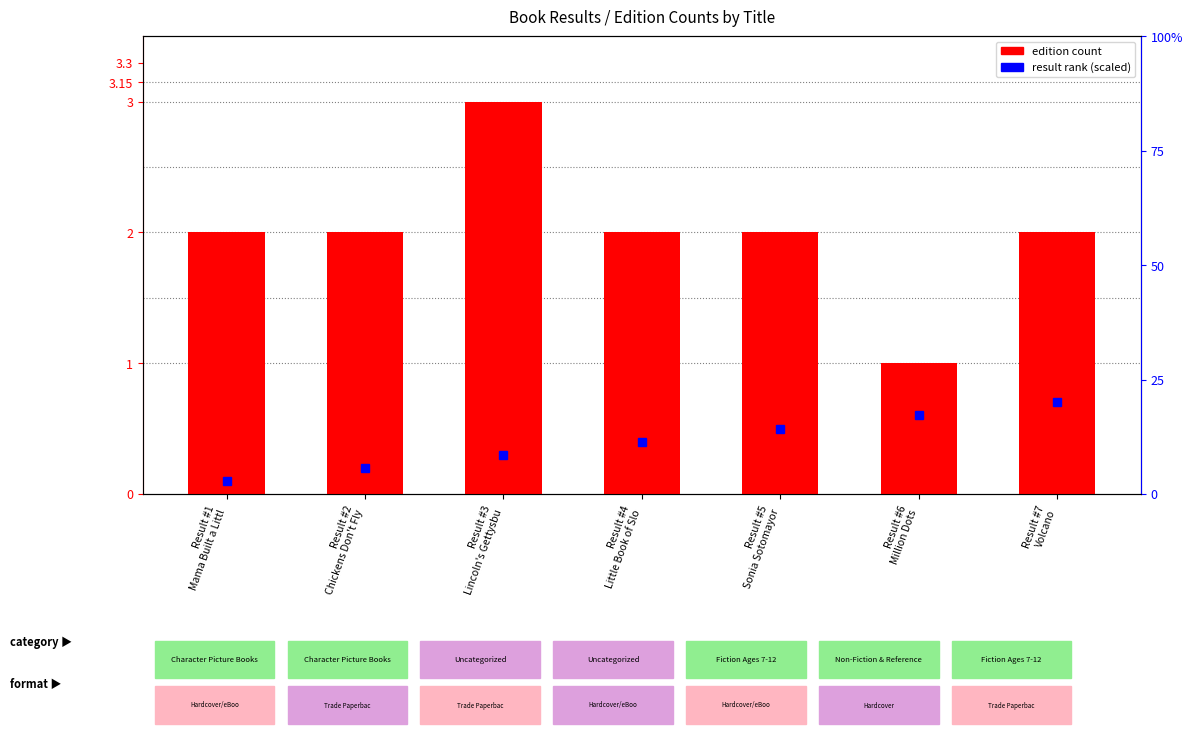

Which has a higher value, Result #3
Lincoln's Gettysbu or Result #5
Sonia Sotomayor?

Result #3
Lincoln's Gettysbu